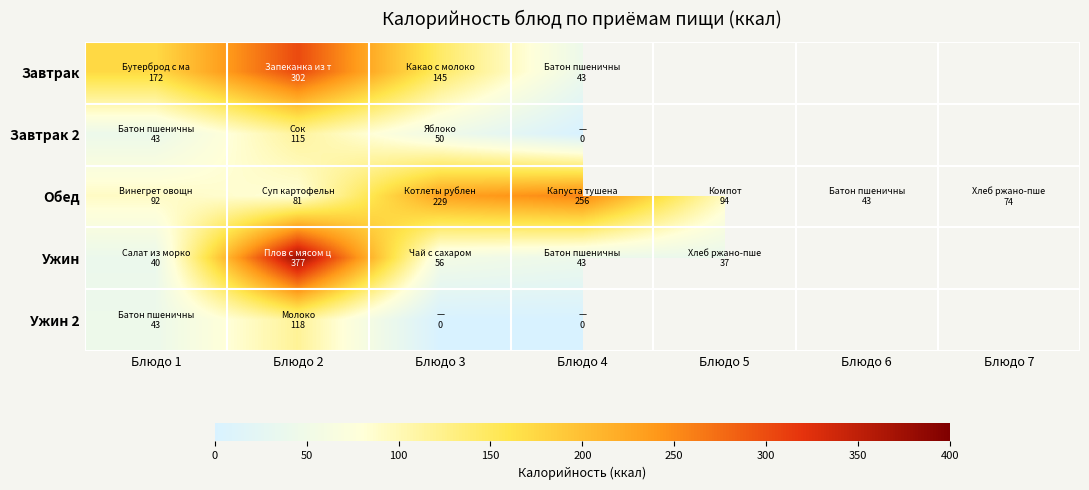

Is the value of Завтрак 2 at Блюдо 6 greater than the value of Обед at Блюдо 2?

No